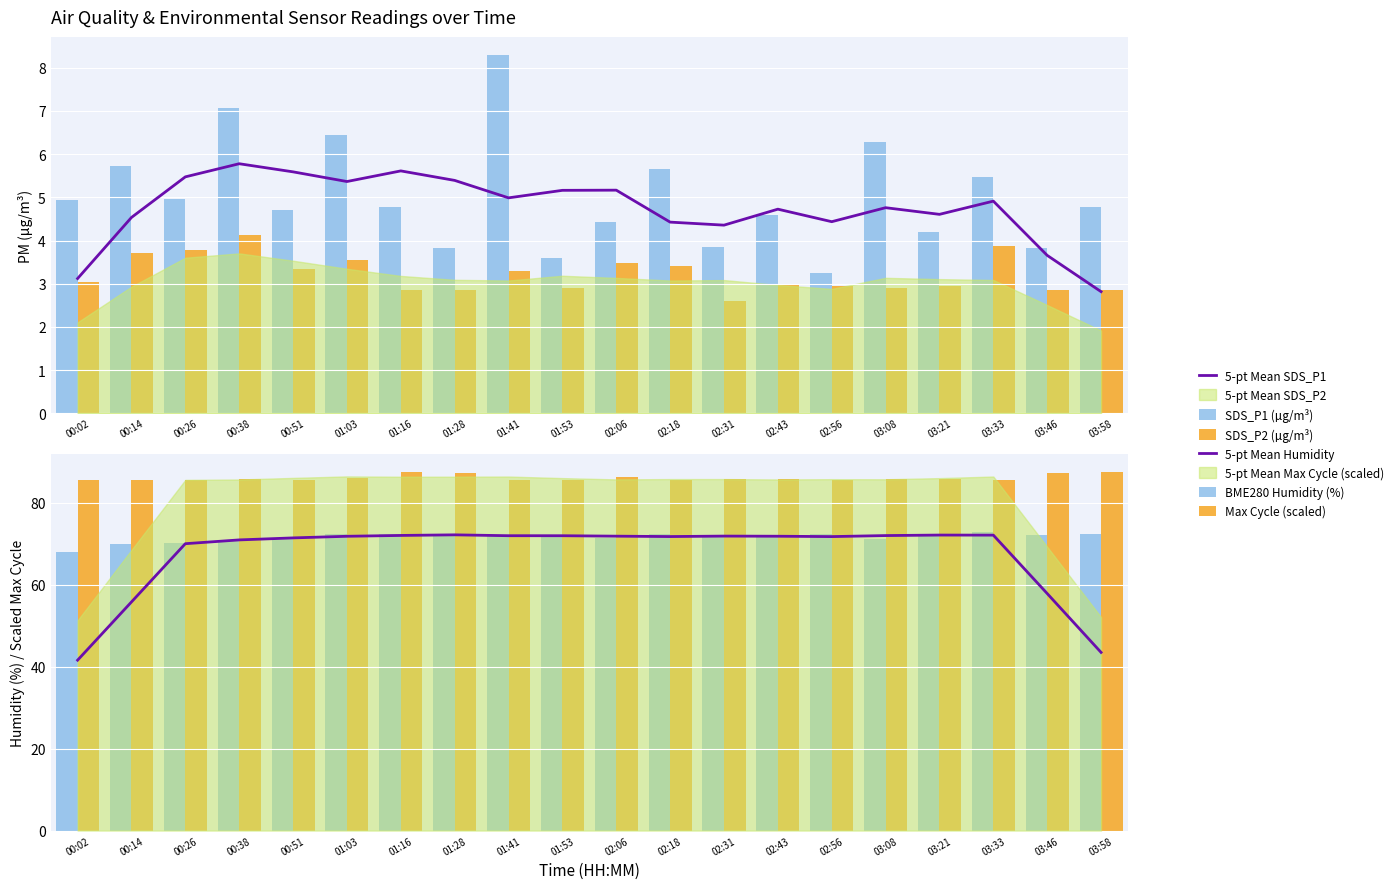

Rank the series by their maximum value, from lowest to highest.

SDS_P2 (µg/m³), 5-pt Mean SDS_P1, SDS_P1 (µg/m³), 5-pt Mean Humidity, BME280 Humidity (%), Max Cycle (scaled)